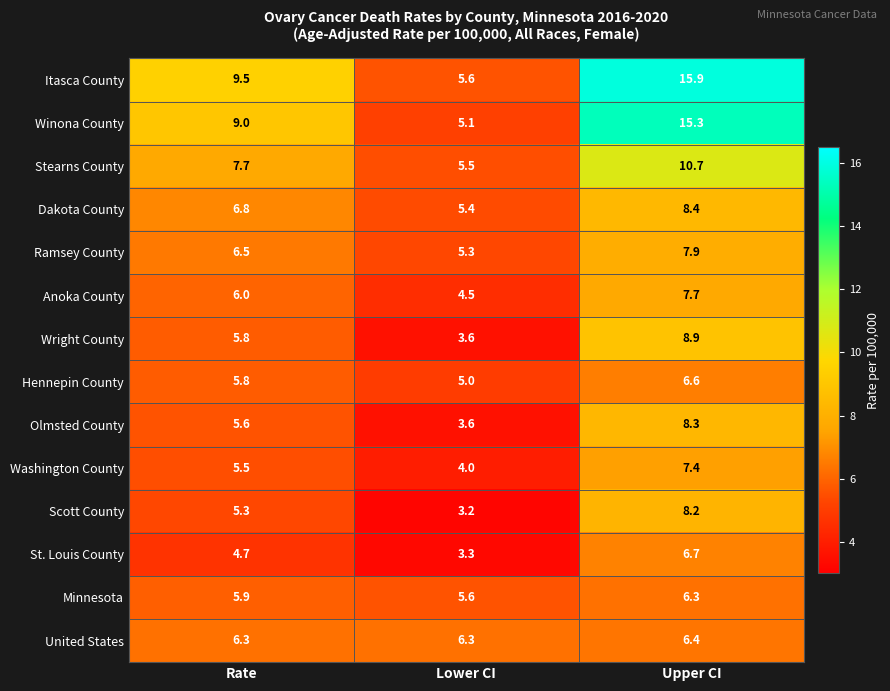

Is the value of Hennepin County at Rate greater than the value of Minnesota at Rate?

No